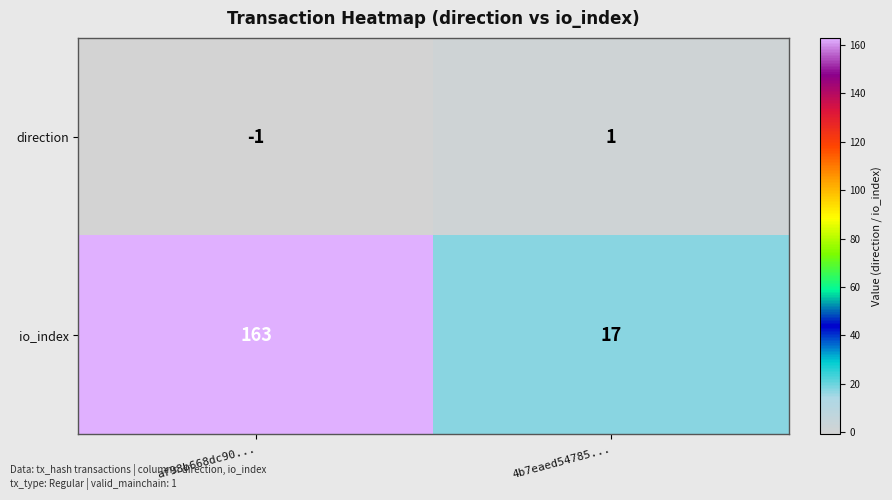

How many values in the direction series are below 1?

1